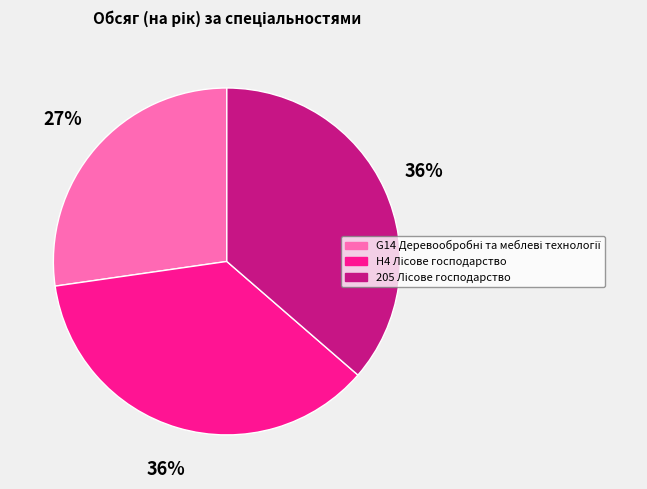

Does any single category account for the majority?

No